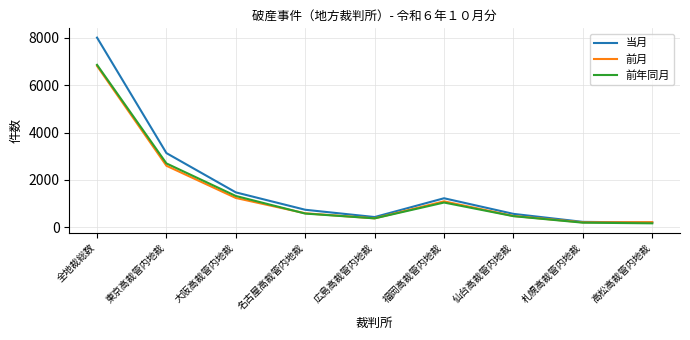

Is it true that 前年同月 equals 951 at 名古屋高裁管内地裁?

False